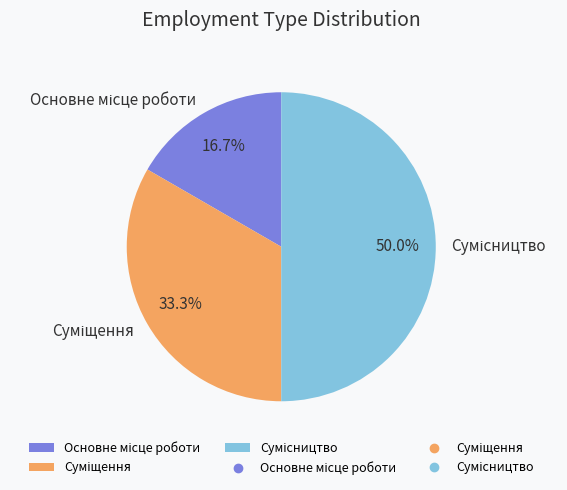

How many slices are in this pie chart?

3